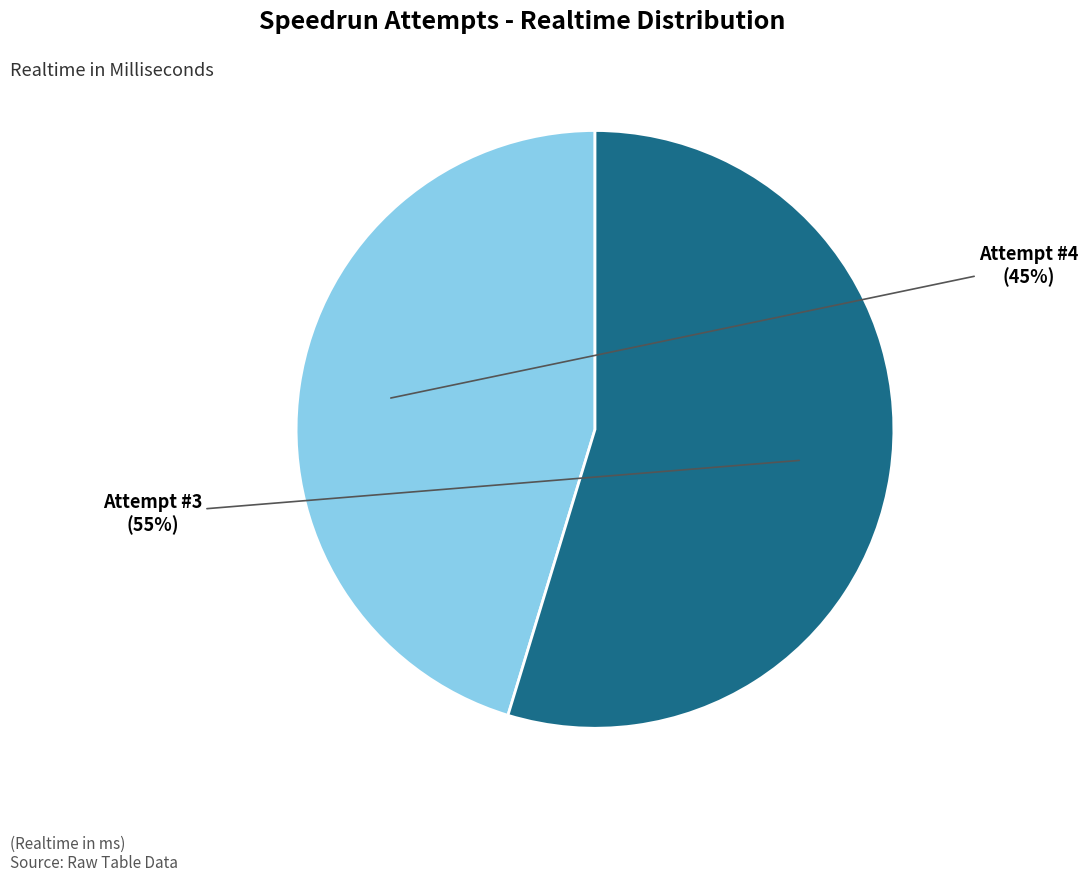

Which slice represents more than half of the pie?

Attempt #3